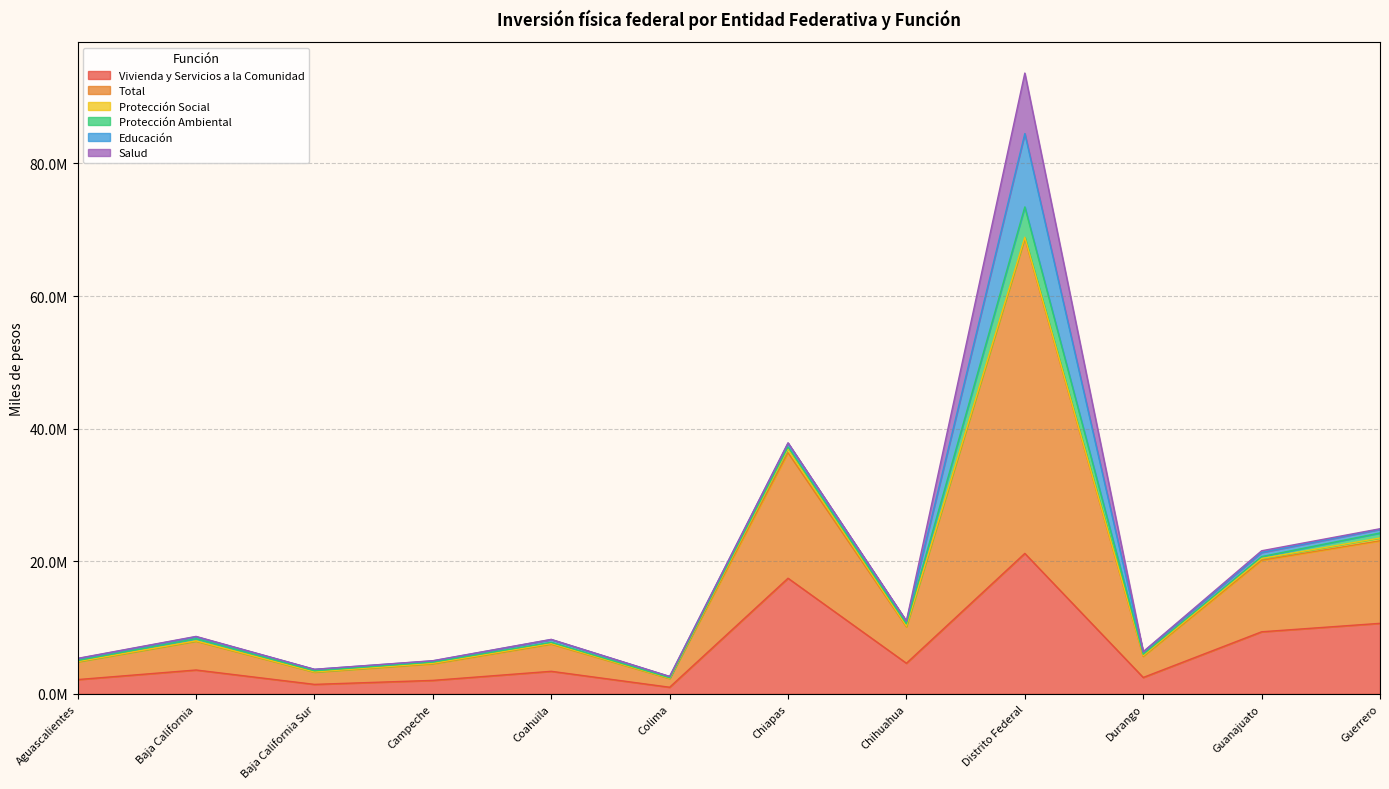

Which series ends up on top after the final intersection of Protección Ambiental and Protección Social?

Protección Ambiental